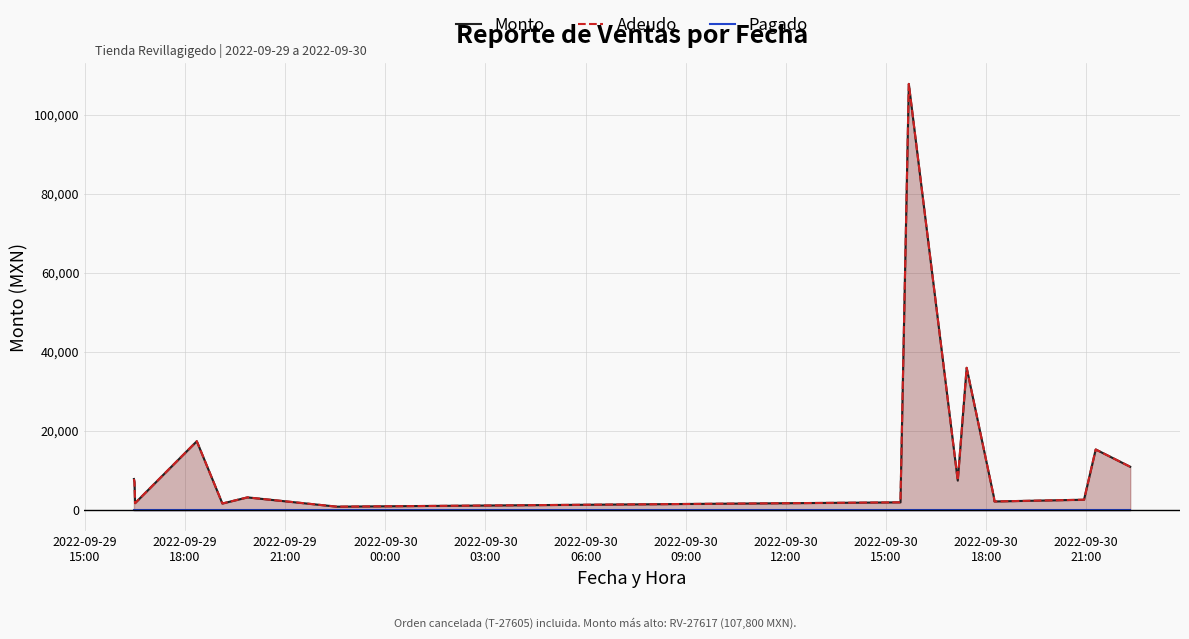

True or false: Monto has more than 1 points higher than both neighbors.

True